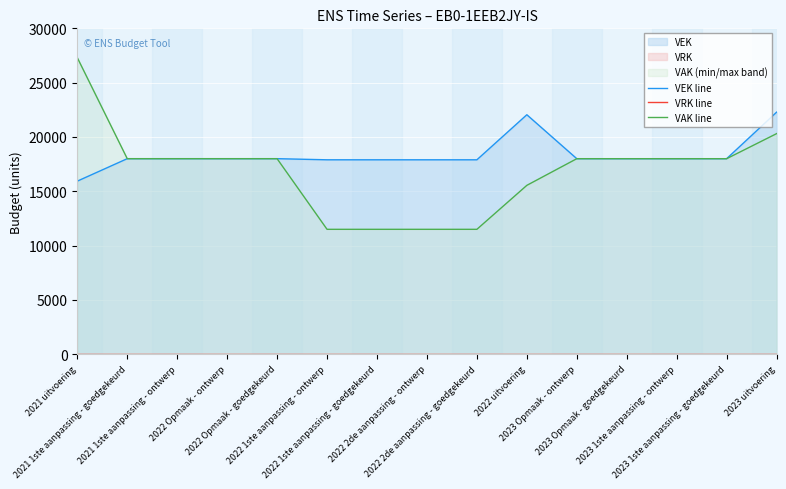

How many categories are shown in the chart?

15